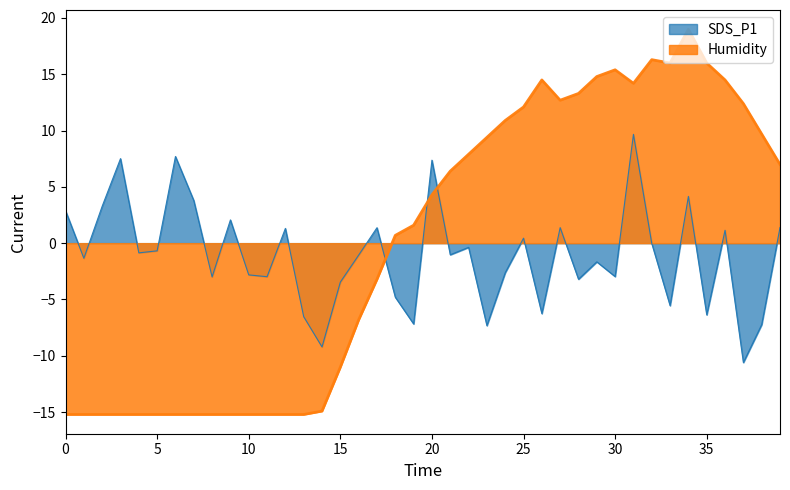

True or false: SDS_P1 and Humidity cross at least once.

True